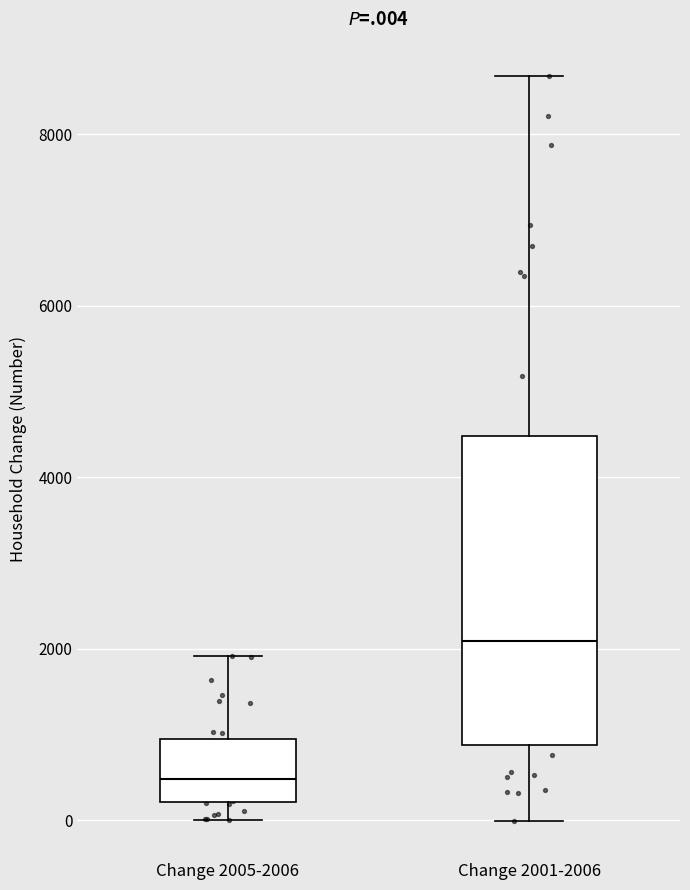

Which box's median line is the highest?

Change 2001-2006